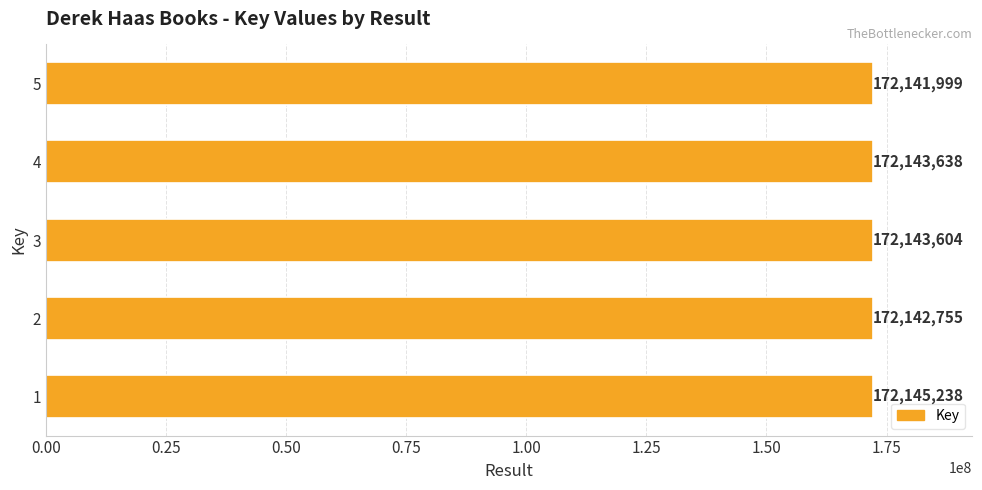

What is the greatest value displayed?

172145238